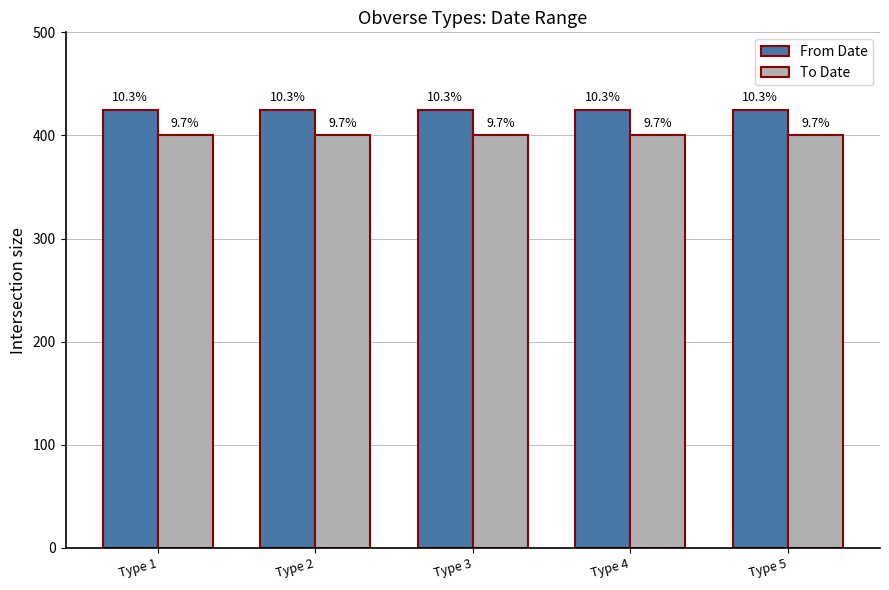

How many groups of bars are there?

5